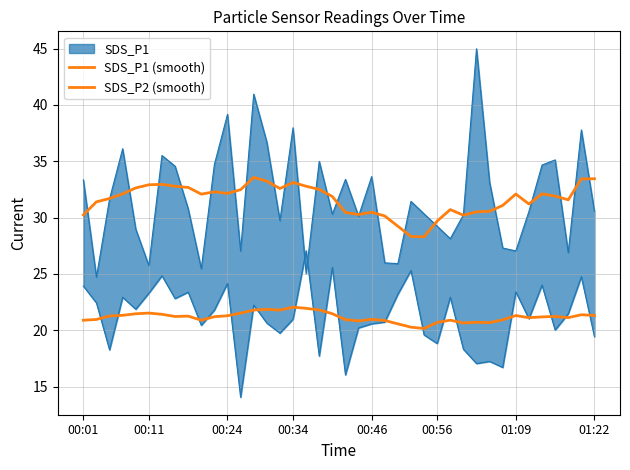

Which series has the largest total across all categories?

SDS_P1 (smooth)